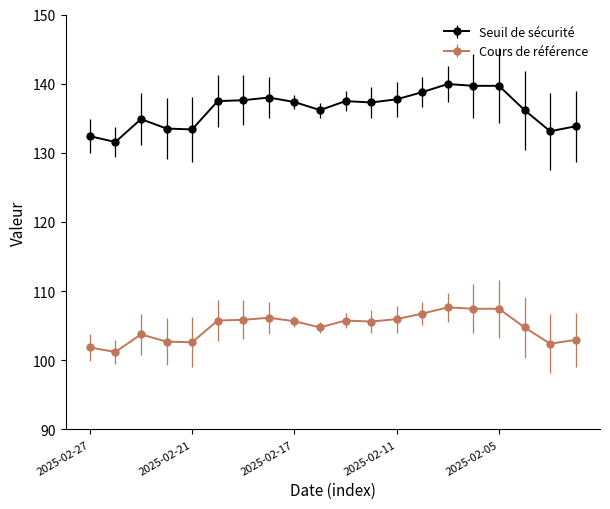

What is the smallest value displayed?

101.2